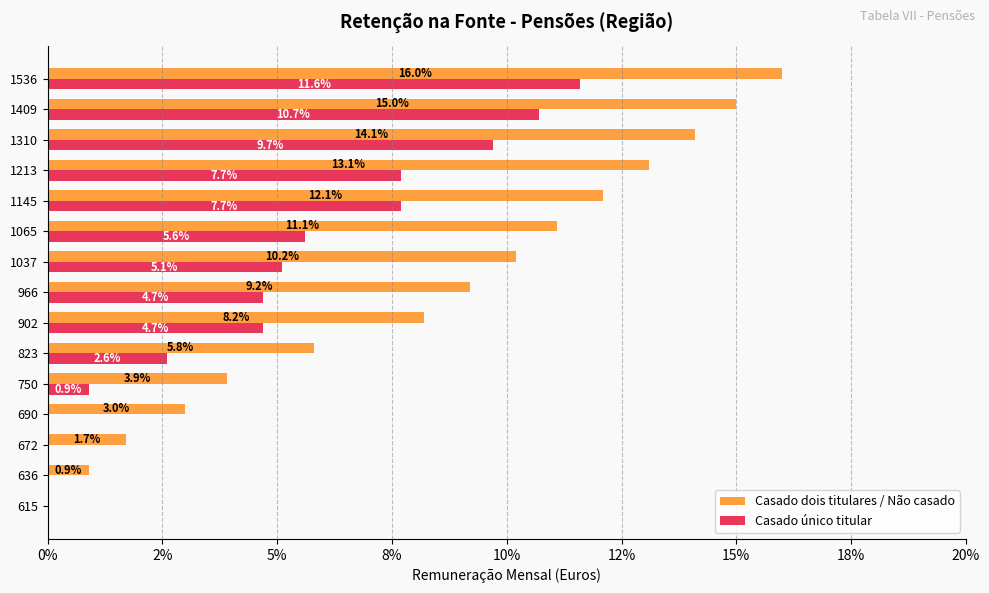

What are all the series names shown in the legend?

Casado dois titulares / Não casado, Casado único titular